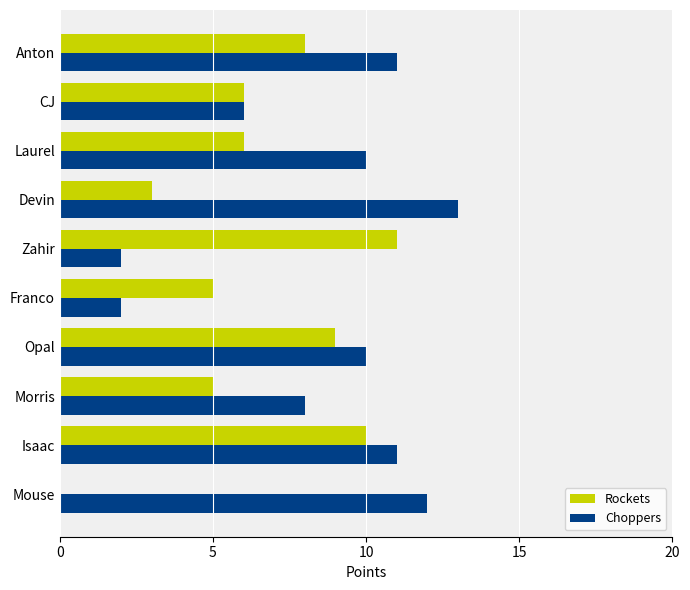

What is the greatest value displayed?

13